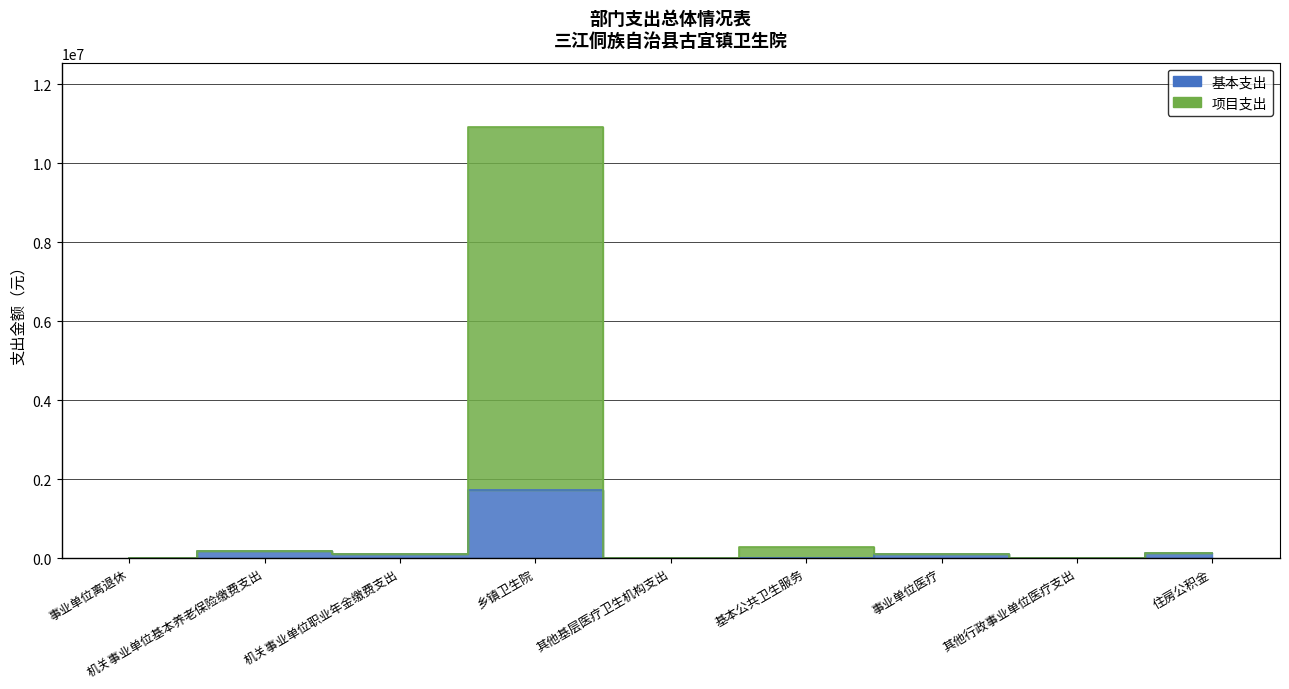

What position from the right is 机关事业单位基本养老保险缴费支出?

8